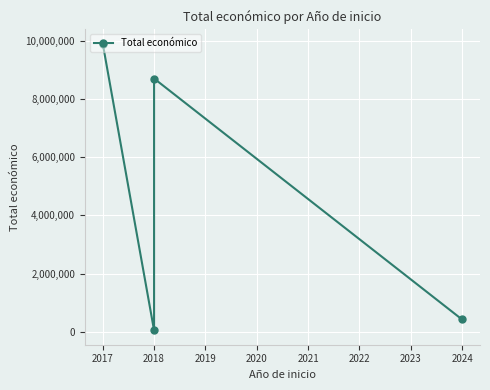

Reading right to left, transcribe all the data shown in this chart.

424720	8701686	49342	9900193